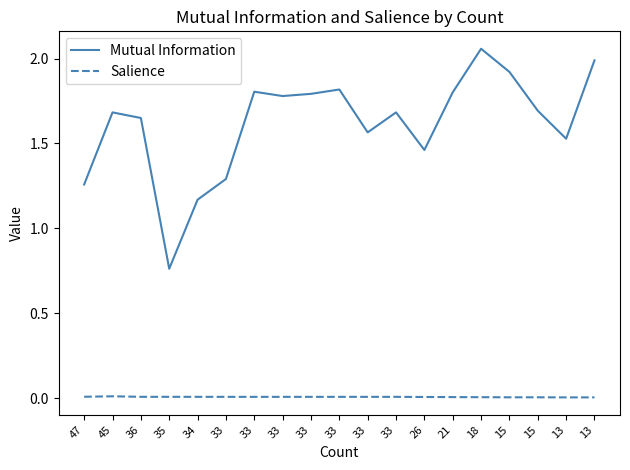

How many values in the Mutual Information series exceed 1?

18